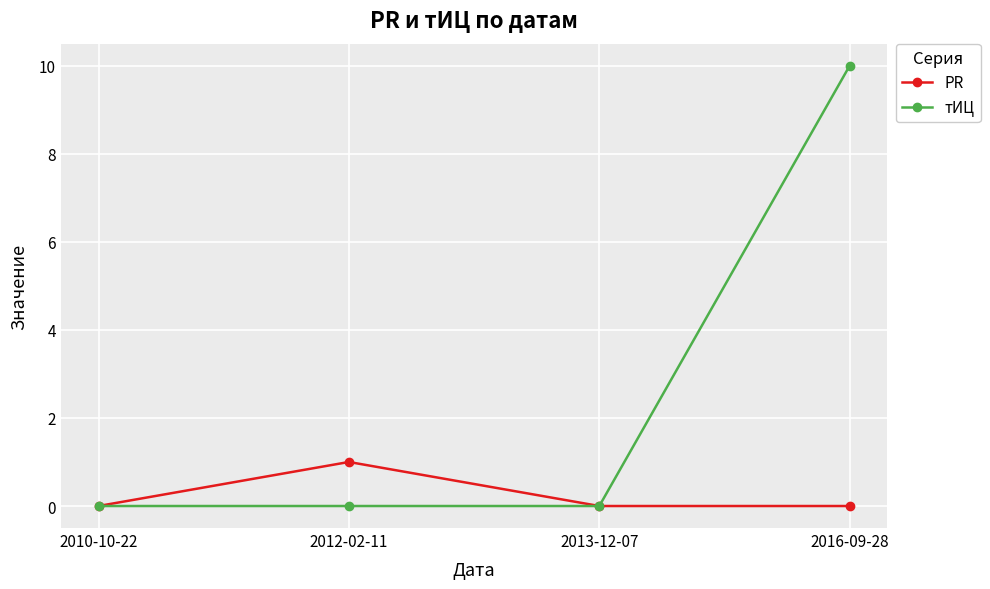

The value of тИЦ at 2010-10-22 is 0. True or false?

True